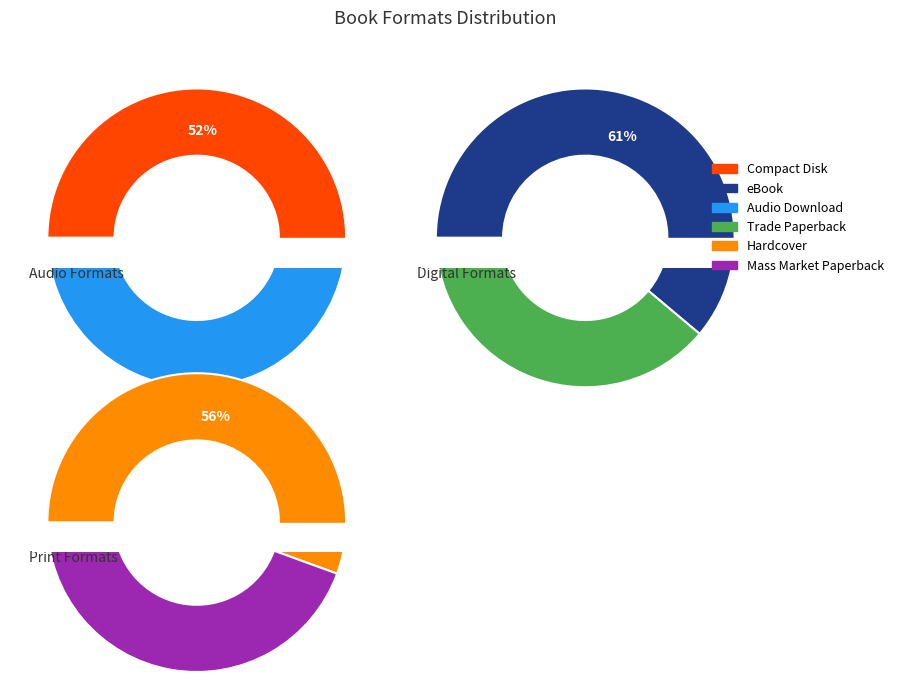

Does any single category account for the majority?

No